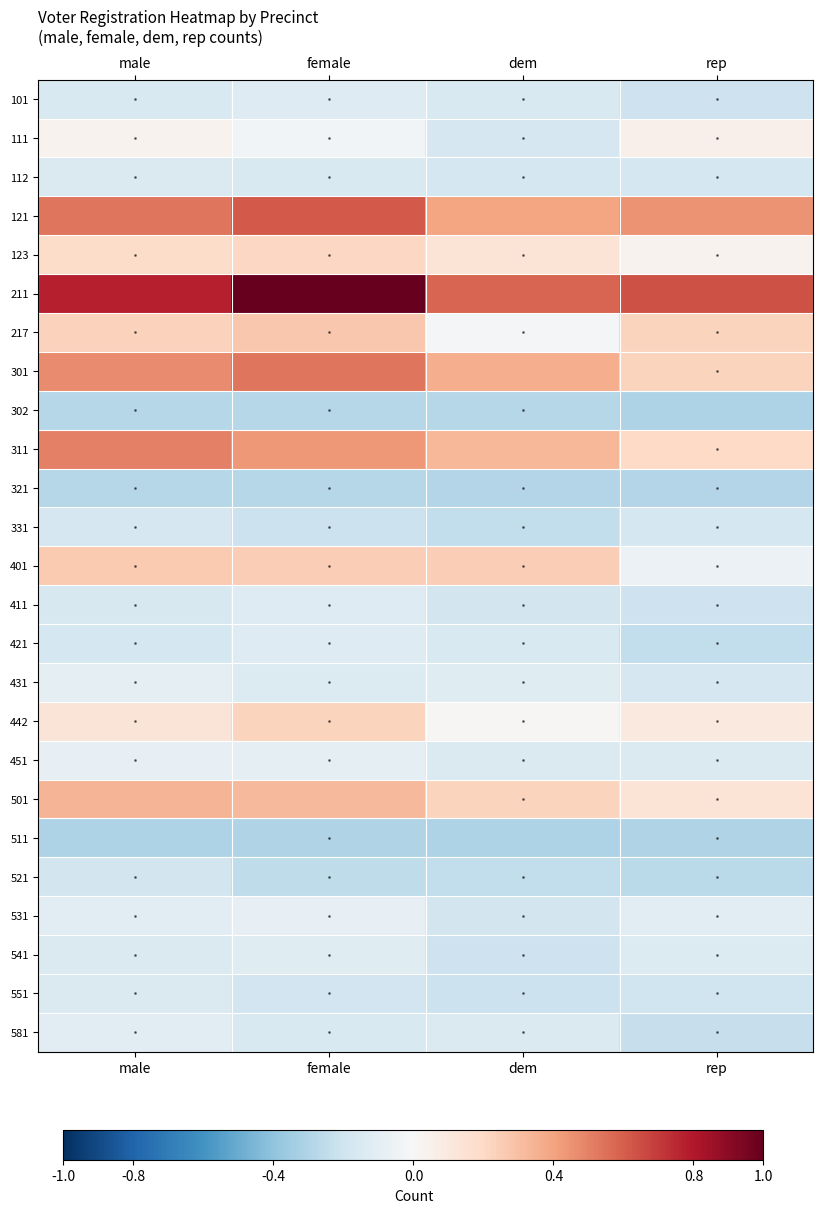

At how many categories does at least one series exceed 0?

4